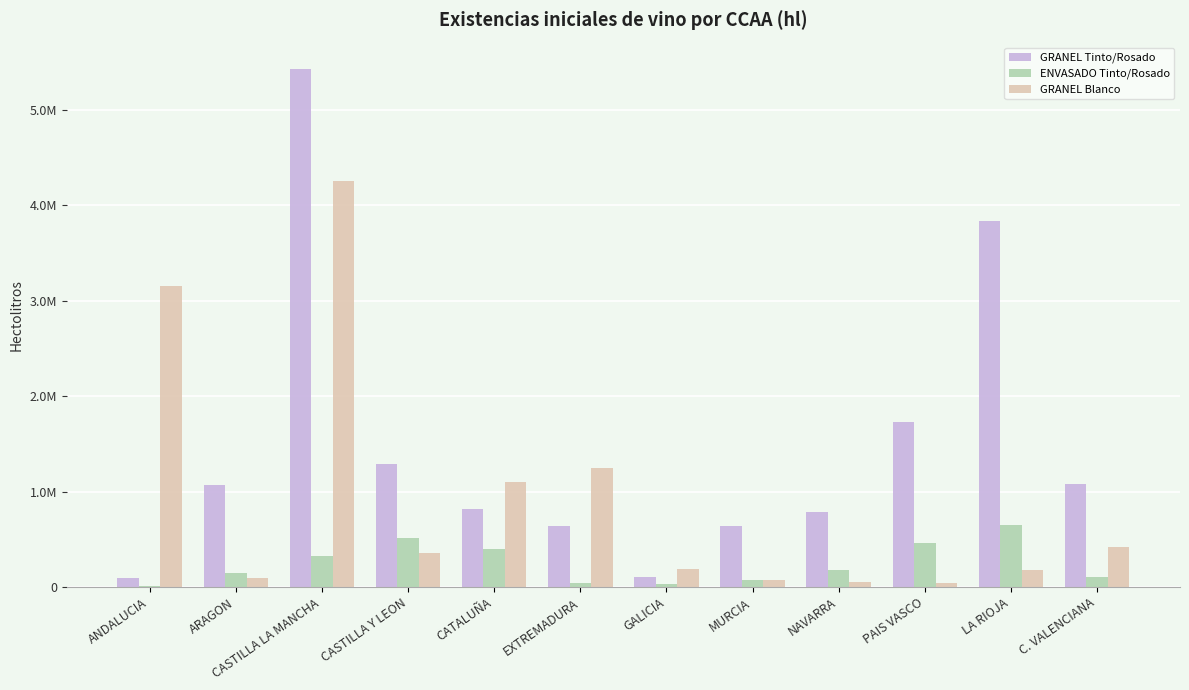

Are the bars grouped side by side (vs. stacked)?

Yes